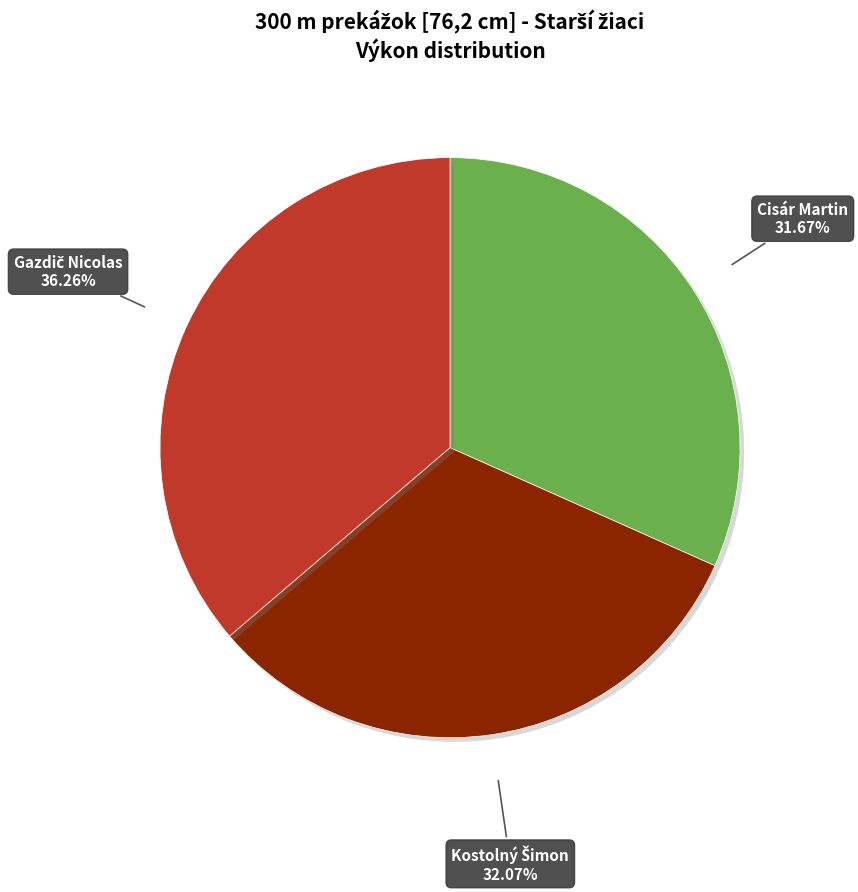

True or false: Cisár Martin accounts for 32% of the total.

True